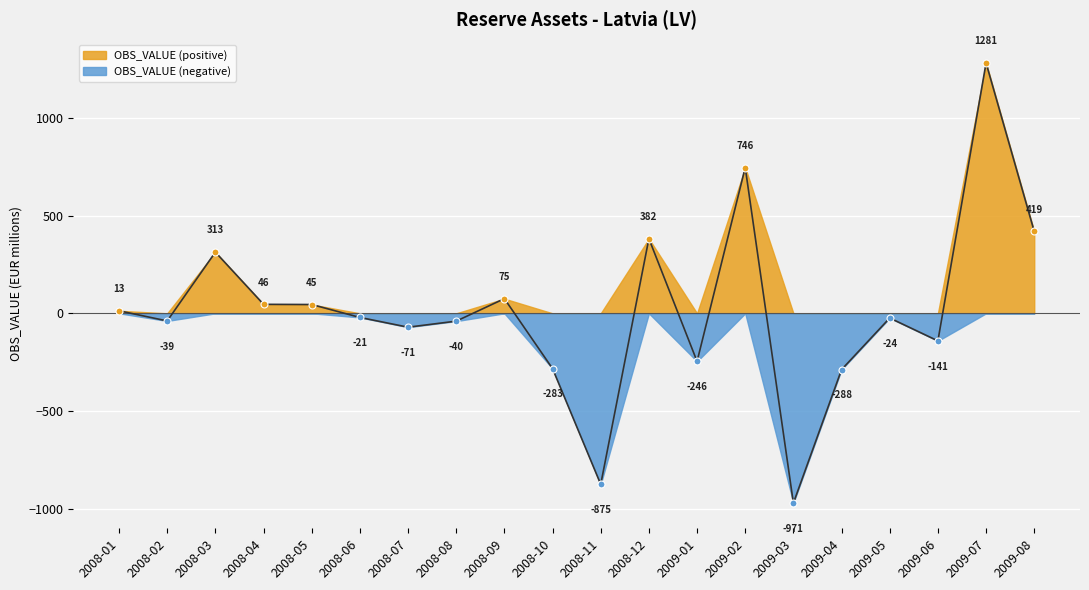

How many positive values are there?

9